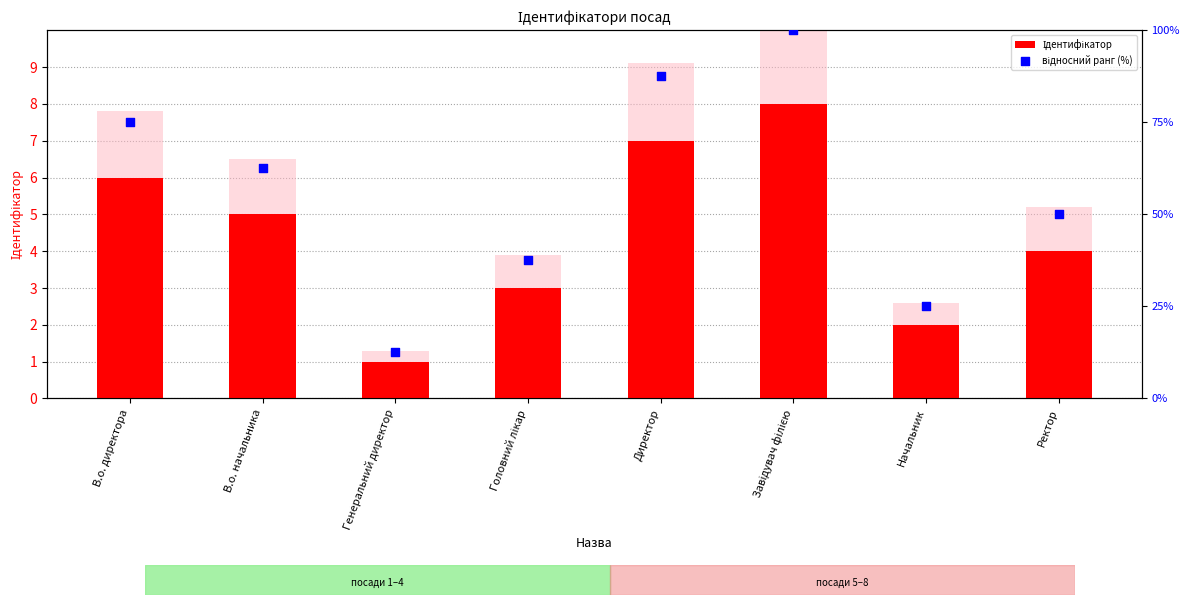

Which series contains the highest Y value?

відносний ранг (%)